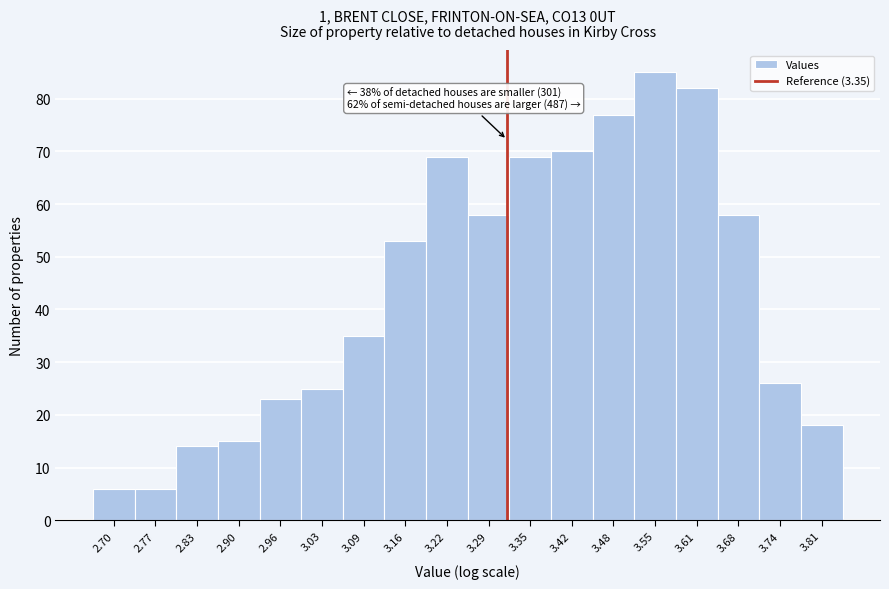

Reading right to left, list all the values displayed in this chart.

3.81=18	3.74=26	3.68=58	3.61=82	3.55=85	3.48=77	3.42=70	3.35=69	3.29=58	3.22=69	3.16=53	3.09=35	3.03=25	2.96=23	2.90=15	2.83=14	2.77=6	2.70=6